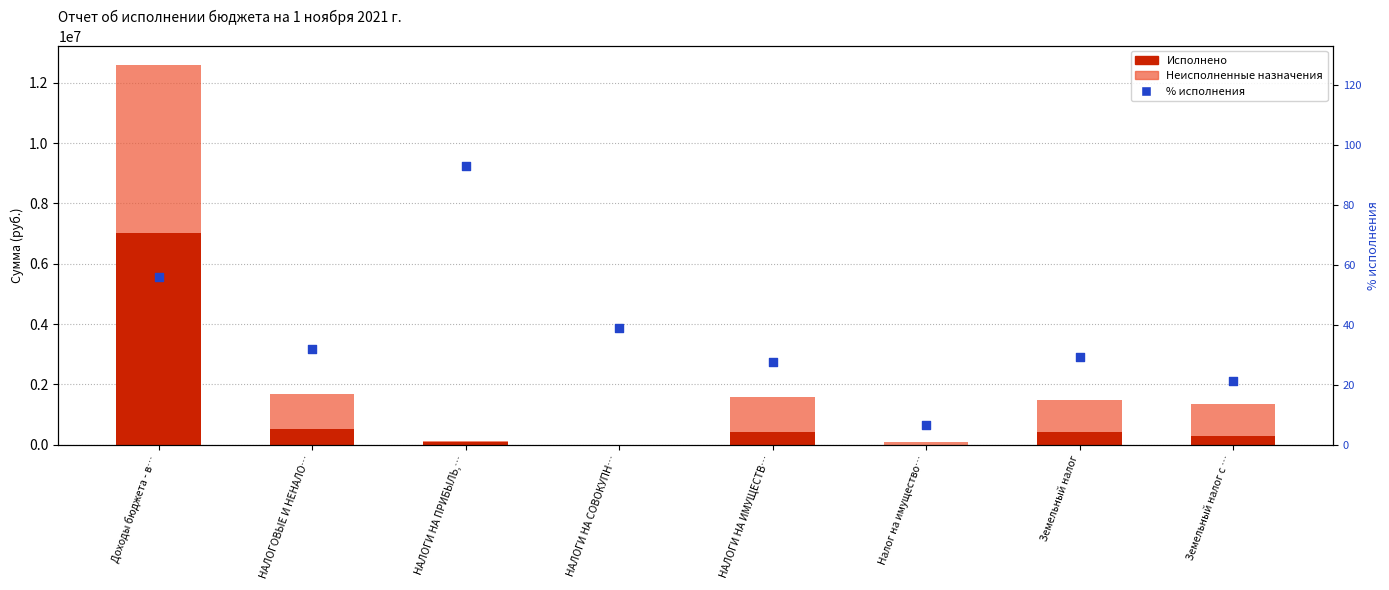

At which category is the sum across all series the highest?

Доходы бюджета - в…